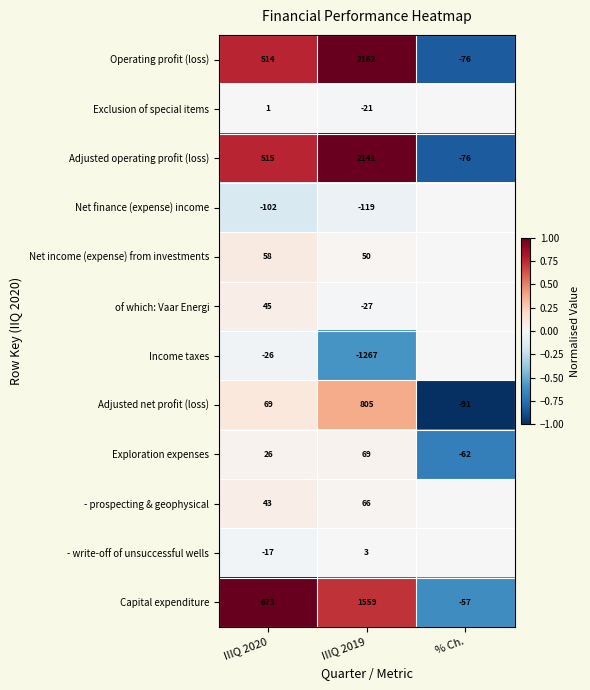

What is the spread (max minus min) of values at IIIQ 2019?

3429